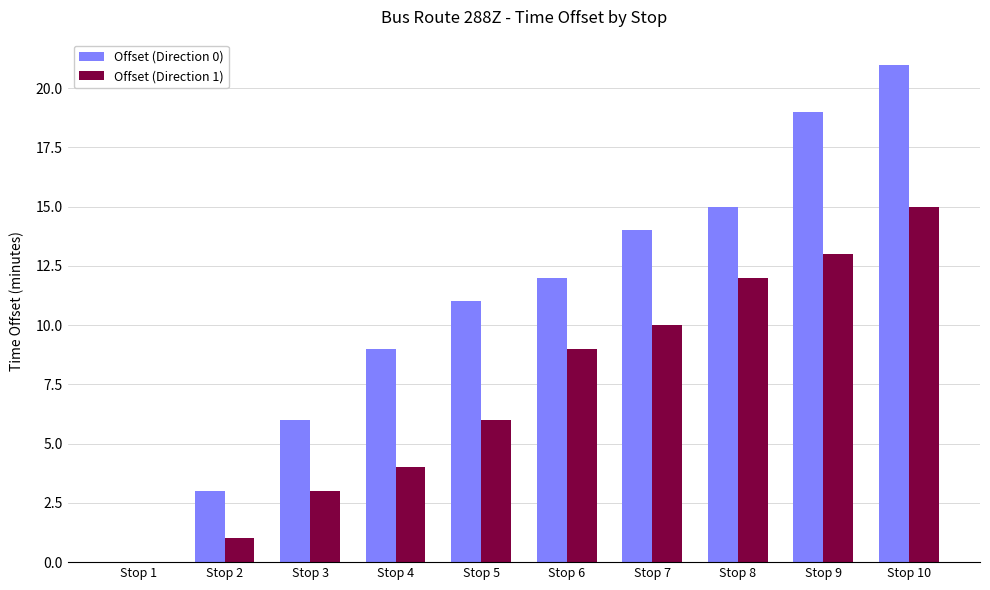

Does the chart contain stacked bars?

No